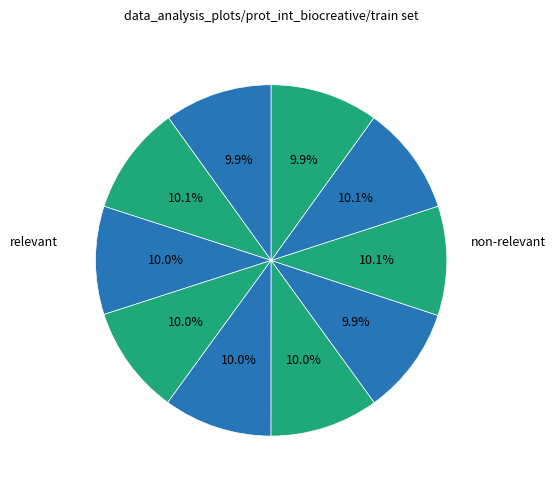

How many segments does this pie chart have?

10